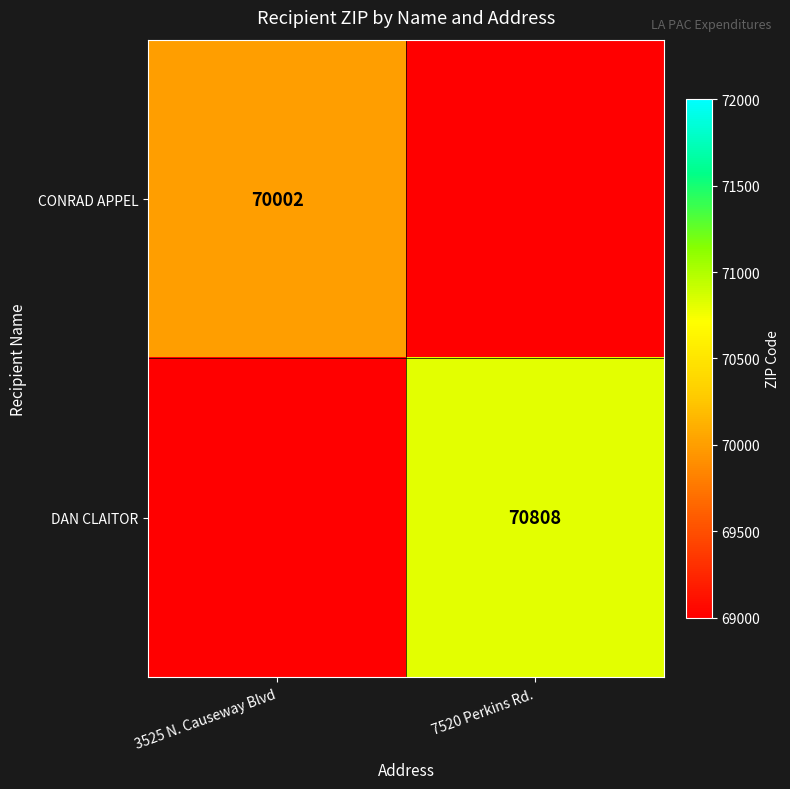

The DAN CLAITOR series shows 111116 at 7520 Perkins Rd.. True or false?

False